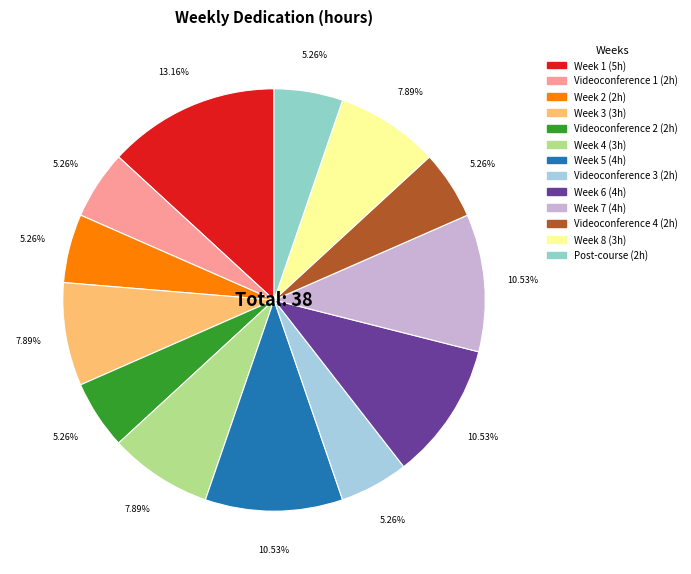

Rank the categories by value from lowest to highest.

Videoconference 1, Week 2, Videoconference 2, Videoconference 3, Videoconference 4, Post-course, Week 3, Week 4, Week 8, Week 5, Week 6, Week 7, Week 1